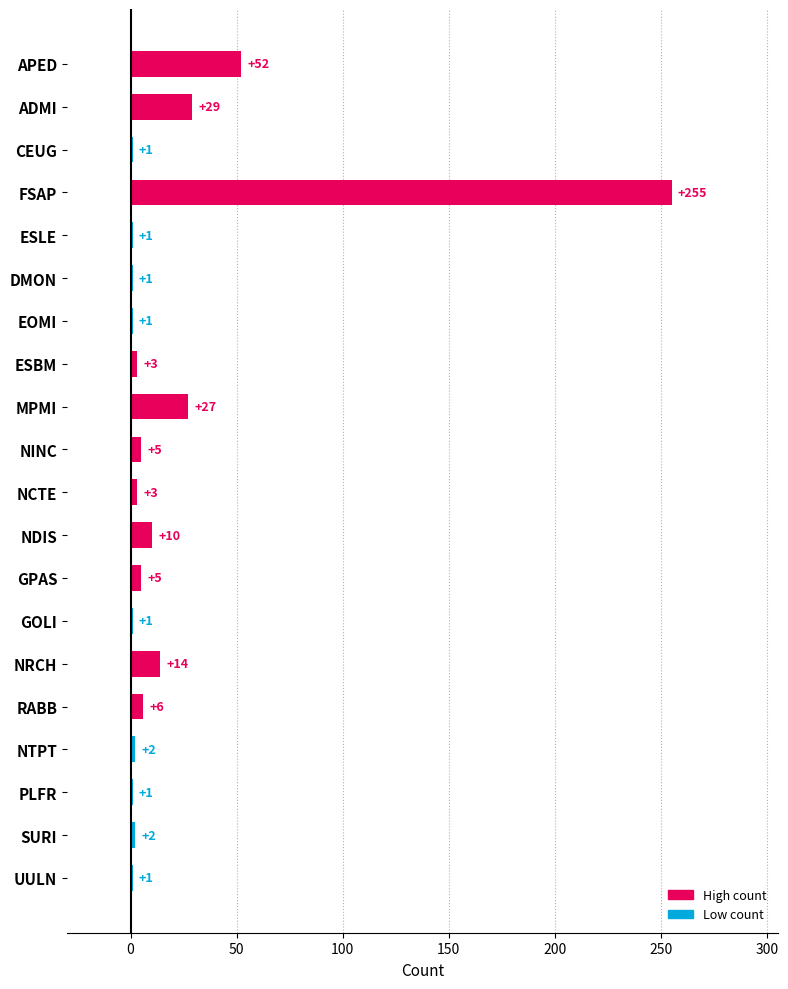

Where is the data nearest to the value 128?

APED